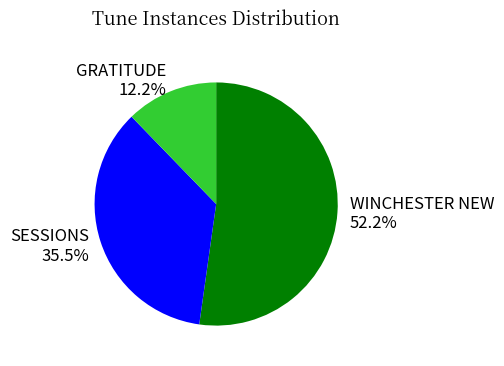

Between GRATITUDE and WINCHESTER NEW, which is larger?

WINCHESTER NEW